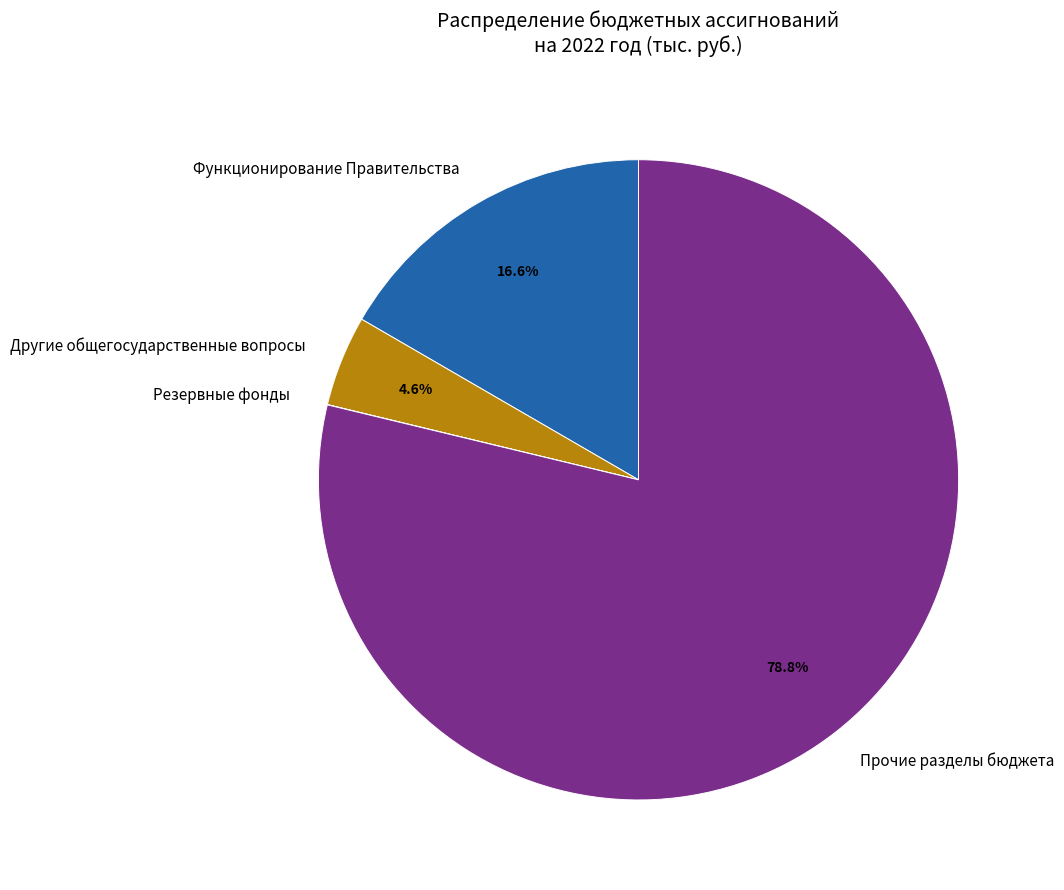

Do Другие общегосударственные вопросы and Прочие разделы бюджета together represent more than half of the pie?

Yes